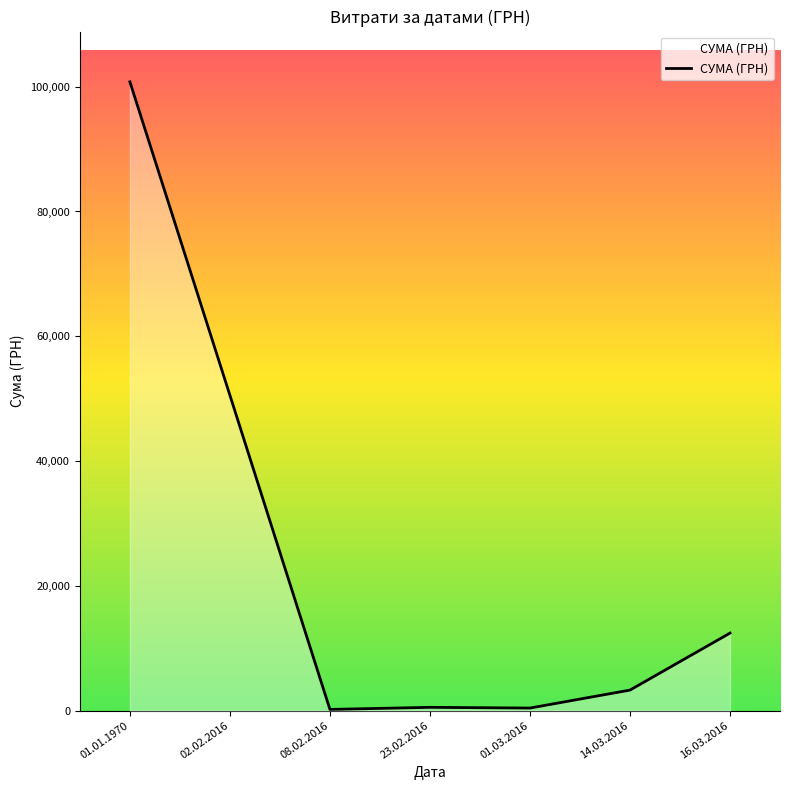

What is the sum of all values?

168110.1